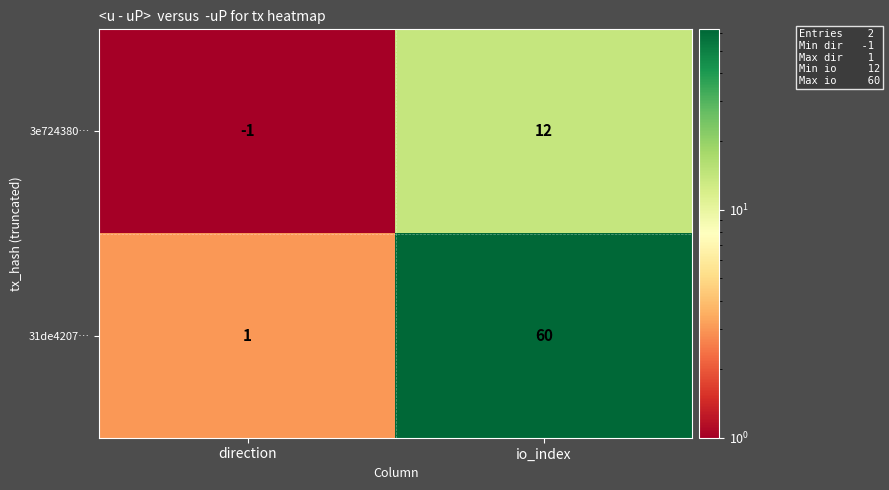

What is the total value across all series at direction?

0